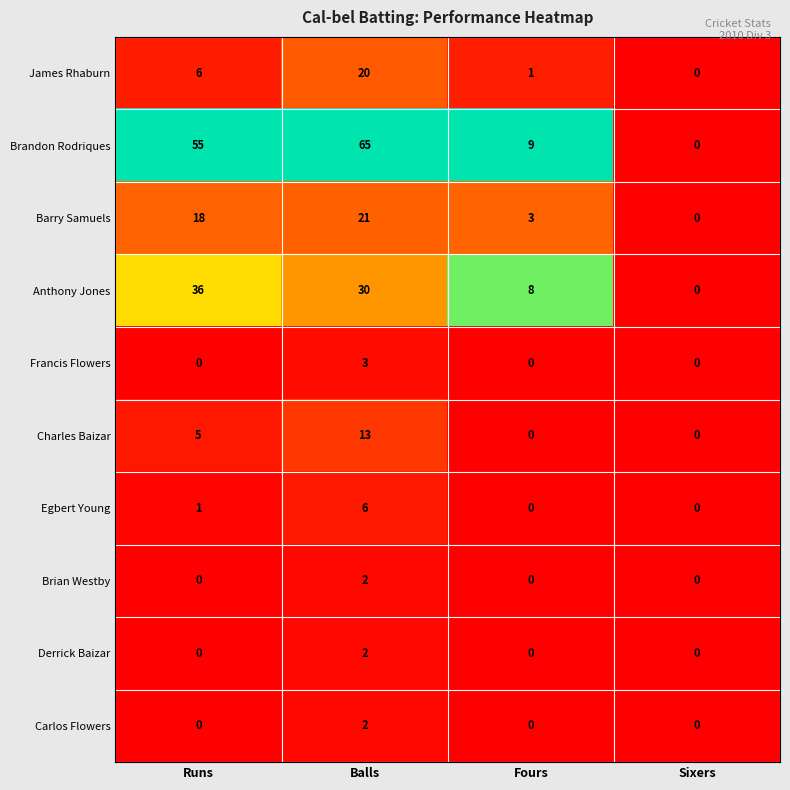

Which series changed the most between Runs and Sixers?

Brandon Rodriques